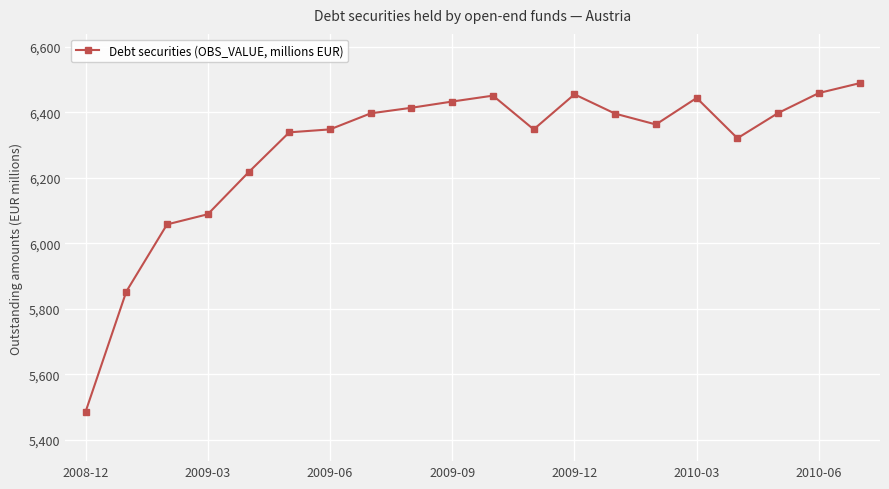

What is the average value?

6288